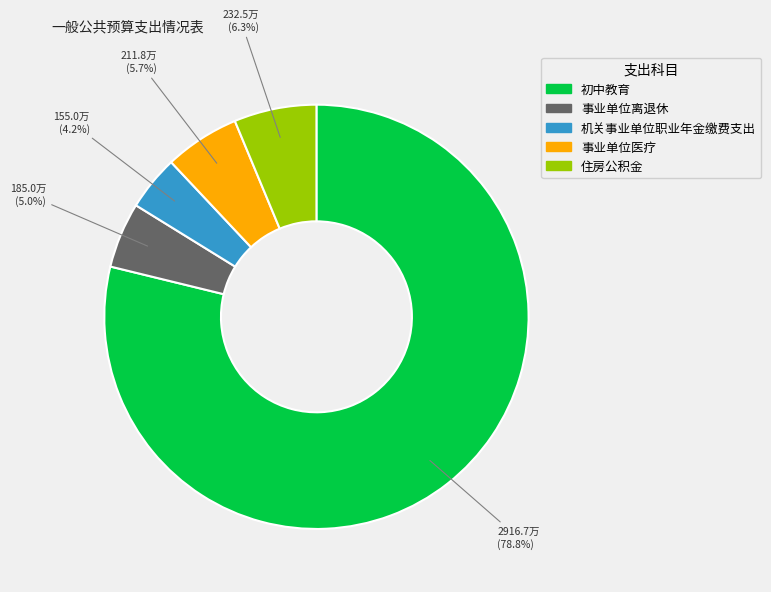

What percentage is NOT represented by 事业单位离退休?

95.0%